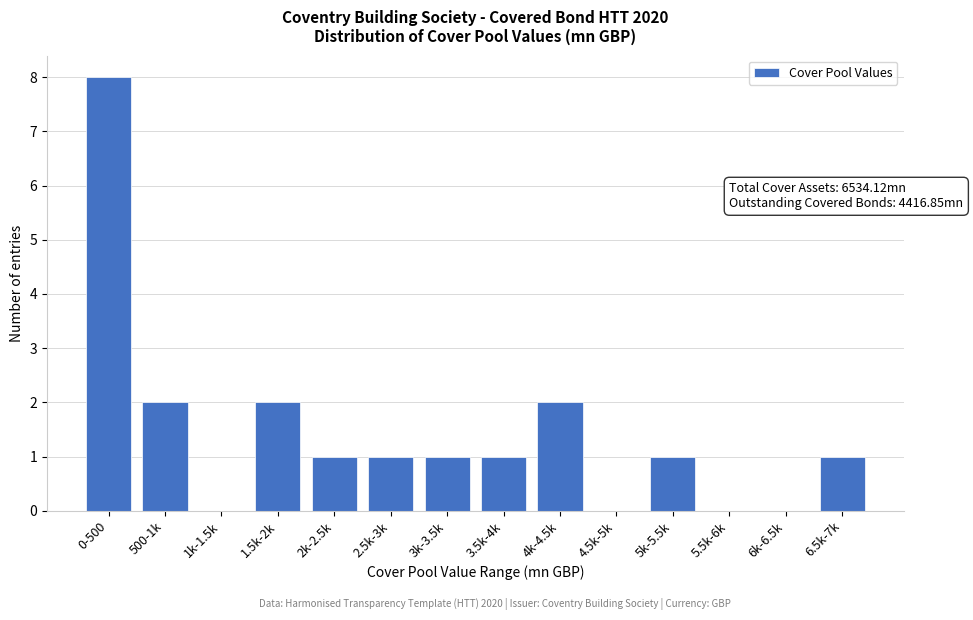

Reading right to left, list all the values displayed in this chart.

6.5k-7k=1	6k-6.5k=0	5.5k-6k=0	5k-5.5k=1	4.5k-5k=0	4k-4.5k=2	3.5k-4k=1	3k-3.5k=1	2.5k-3k=1	2k-2.5k=1	1.5k-2k=2	1k-1.5k=0	500-1k=2	0-500=8